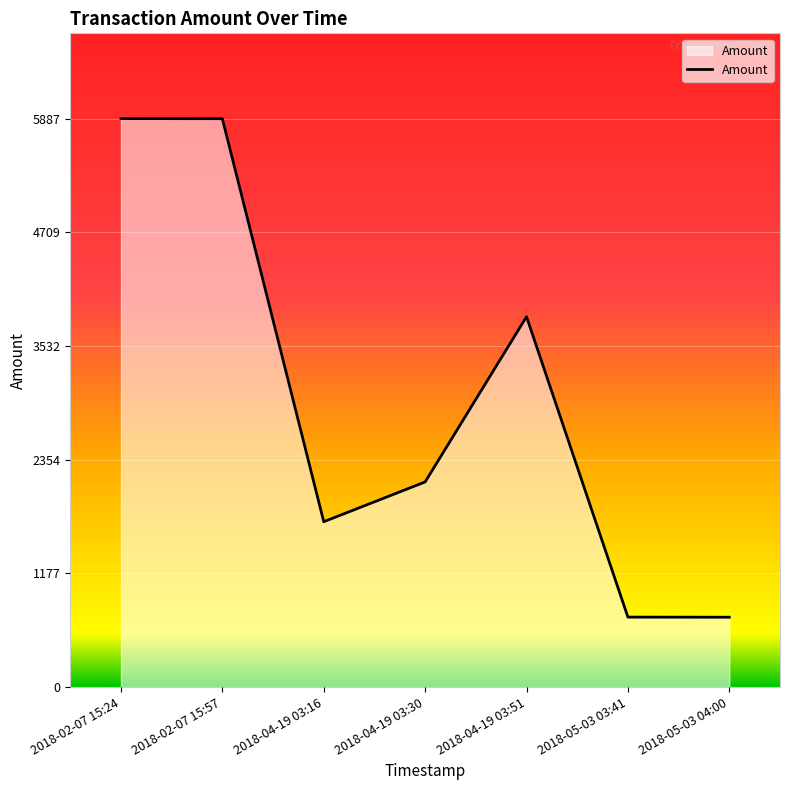

How many categories are shown in the chart?

7